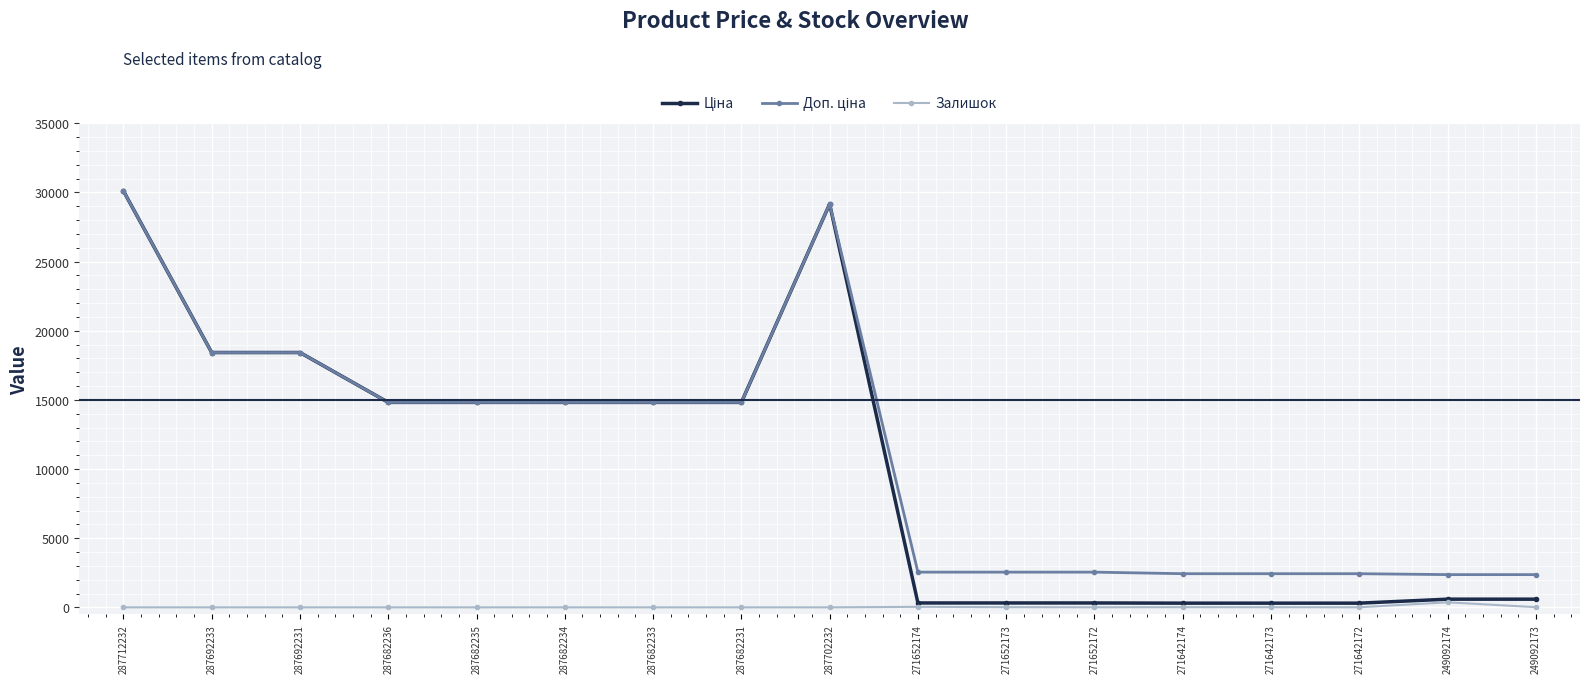

What is the greatest value displayed?

30102.8